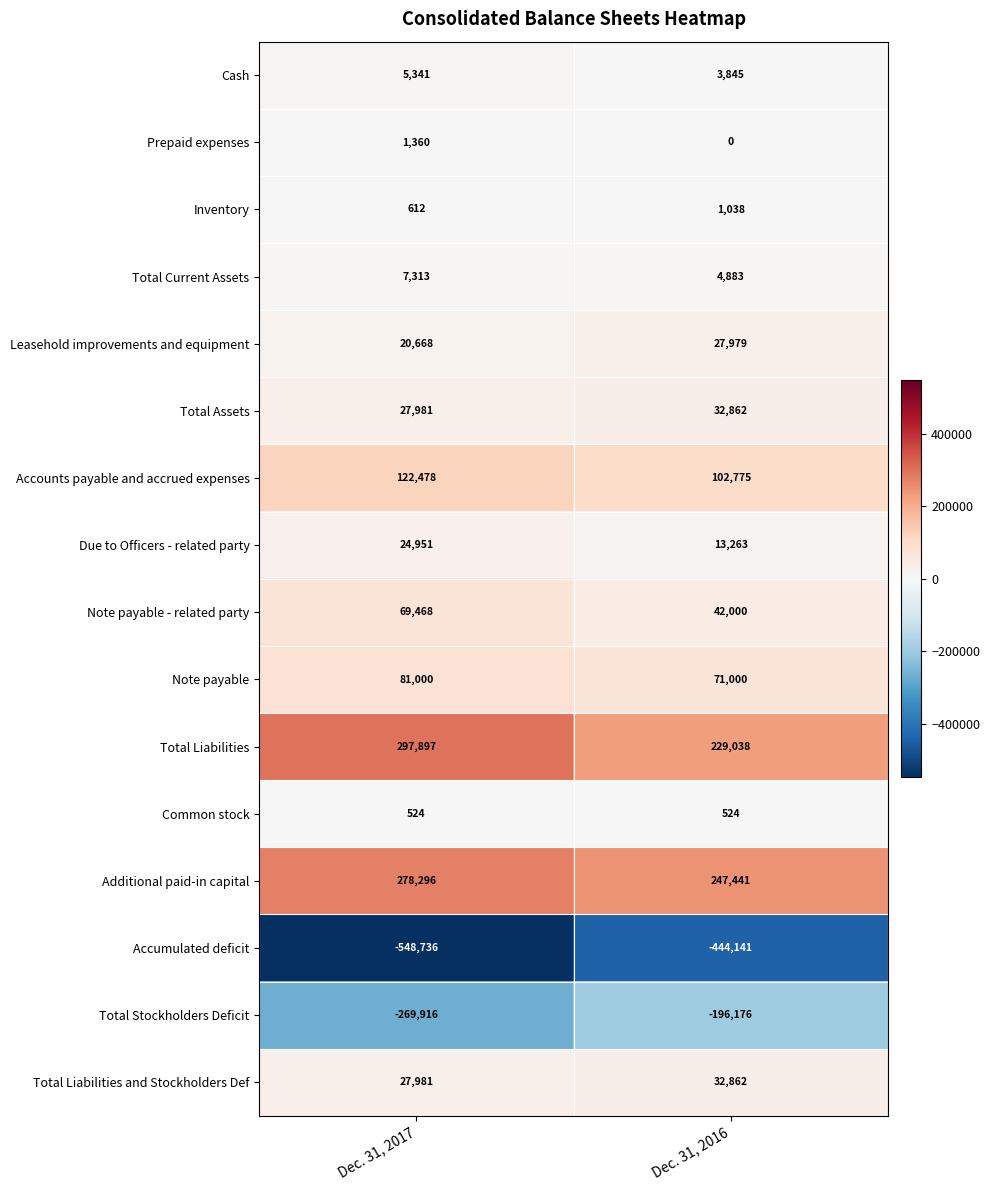

Which series changed the most between Dec. 31, 2017 and Dec. 31, 2016?

Accumulated deficit